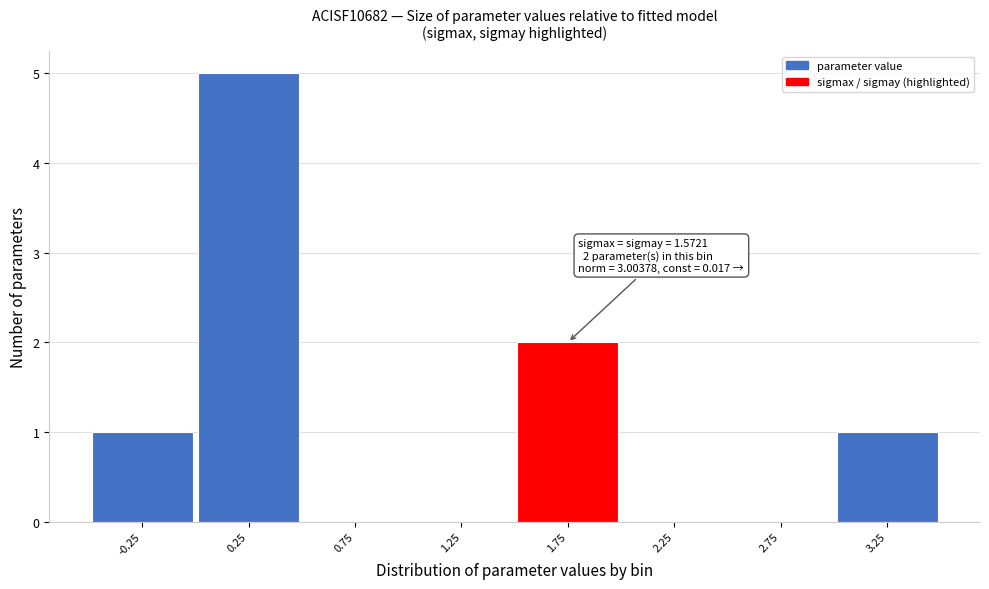

Over which range of the x-axis is the bar tallest?

0.0 to 0.5